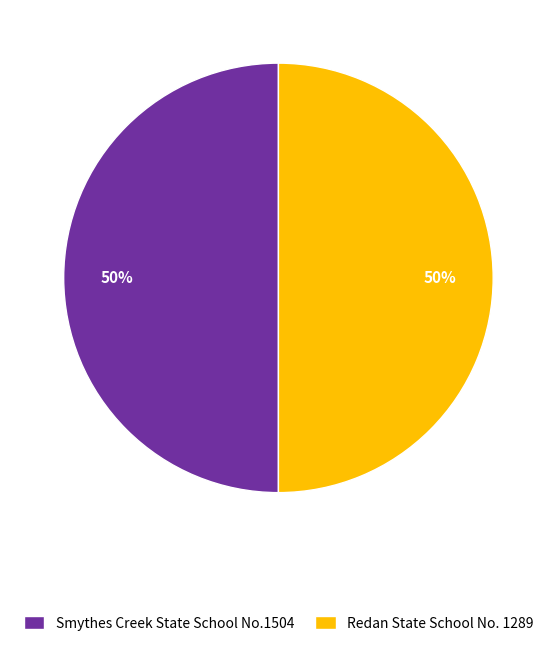

To the nearest percent, what is the combined percentage of Redan State School No. 1289 and Smythes Creek State School No.1504?

100%